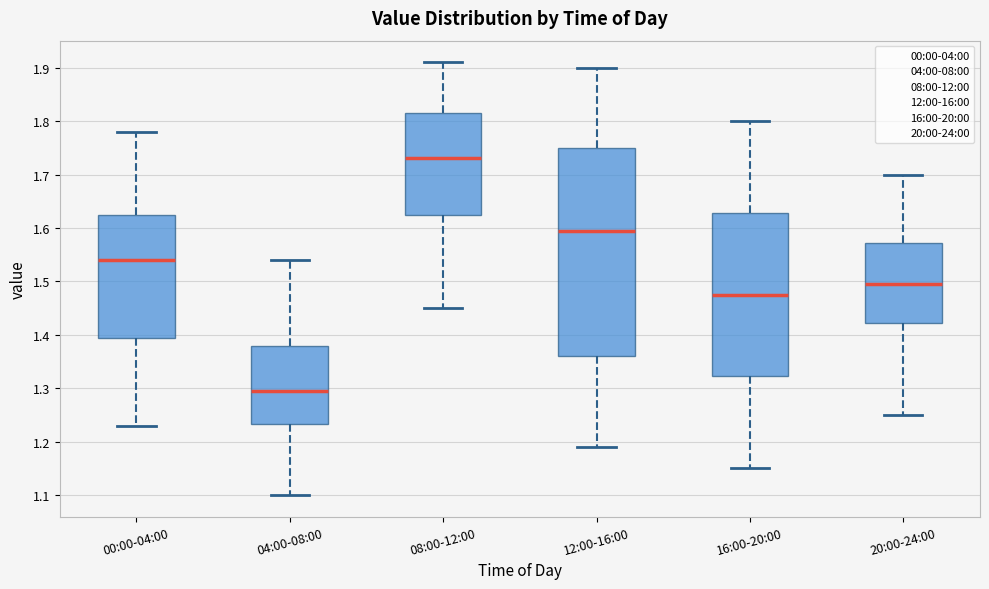

Which box has the lowest median line?

04:00-08:00